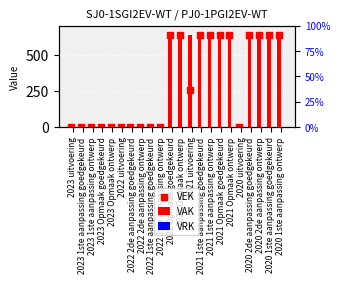

Which series has the widest spread of Y values?

VAK